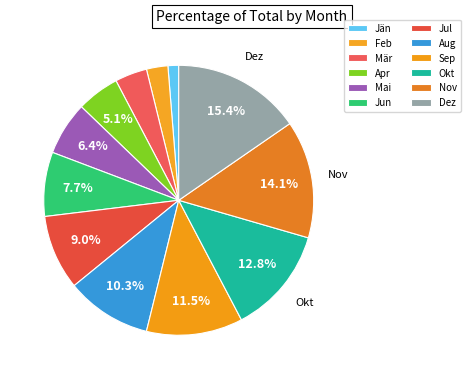

Which category has the biggest portion of the pie?

Dez